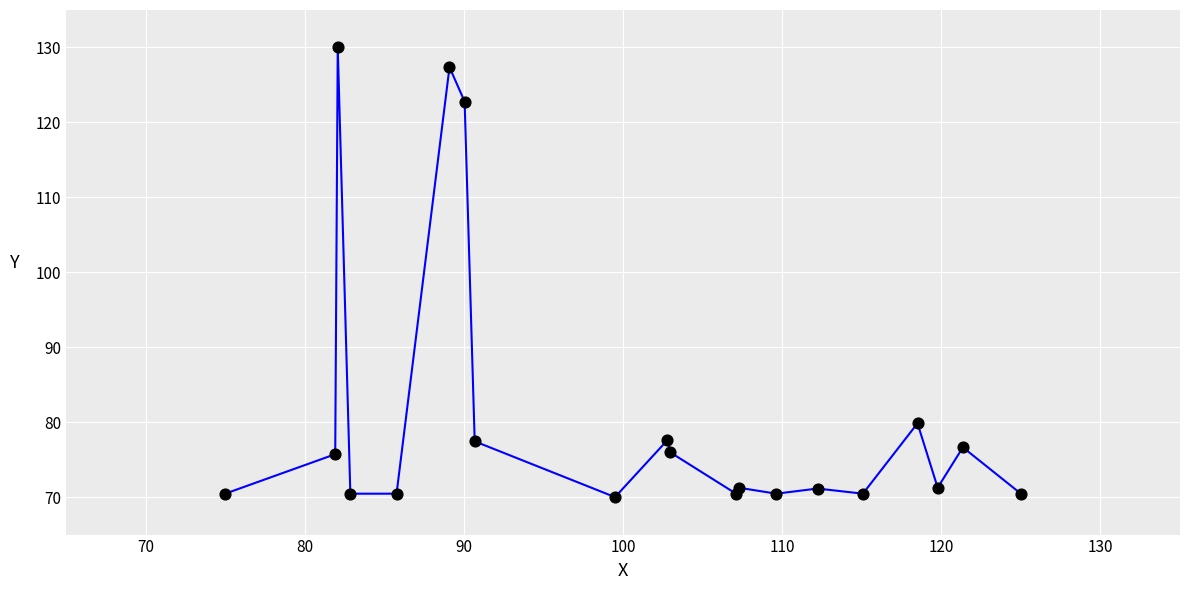

What is the minimum value shown in the chart?

70.0